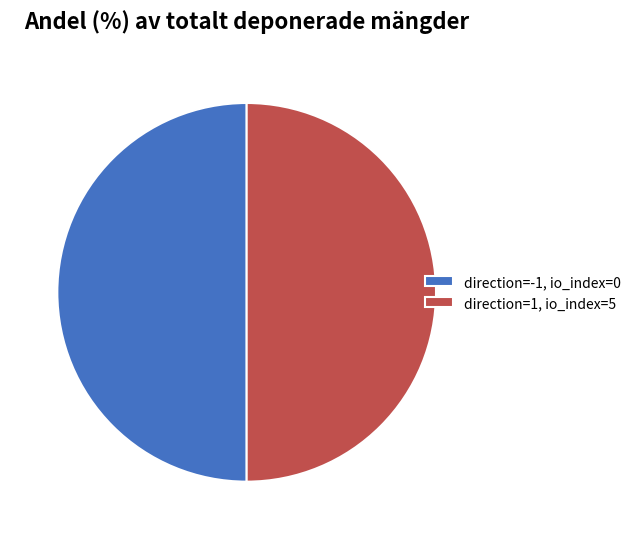

Do direction=1, io_index=5 and direction=-1, io_index=0 together represent more than half of the pie?

Yes